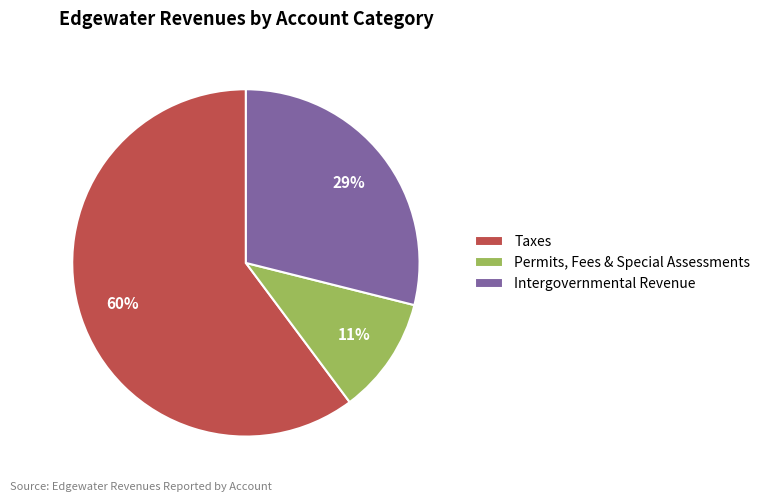

Rank the categories by value from highest to lowest.

Taxes, Intergovernmental Revenue, Permits, Fees & Special Assessments